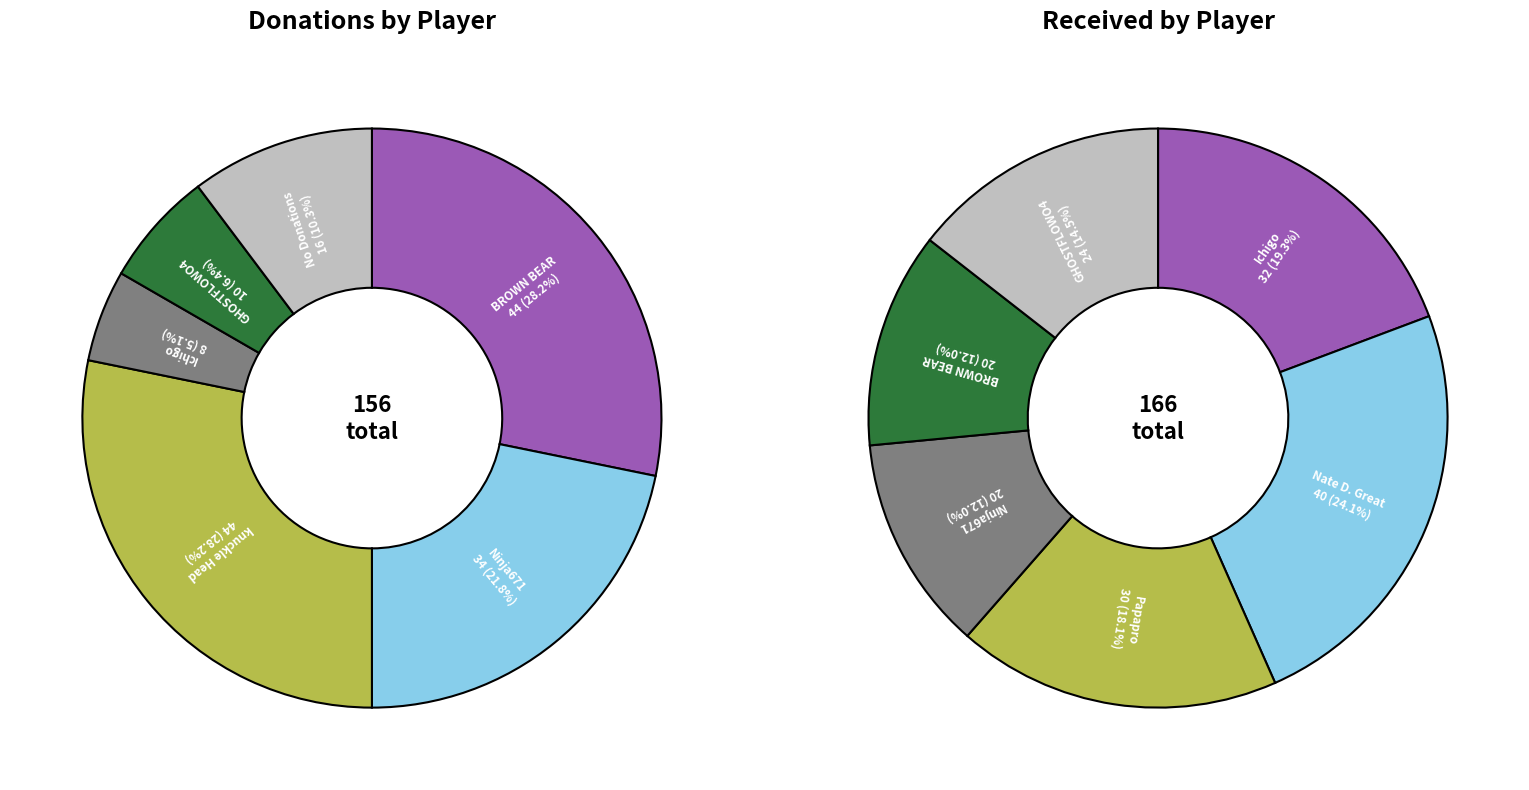

Combined, do 3 and 4 account for over 50%?

No